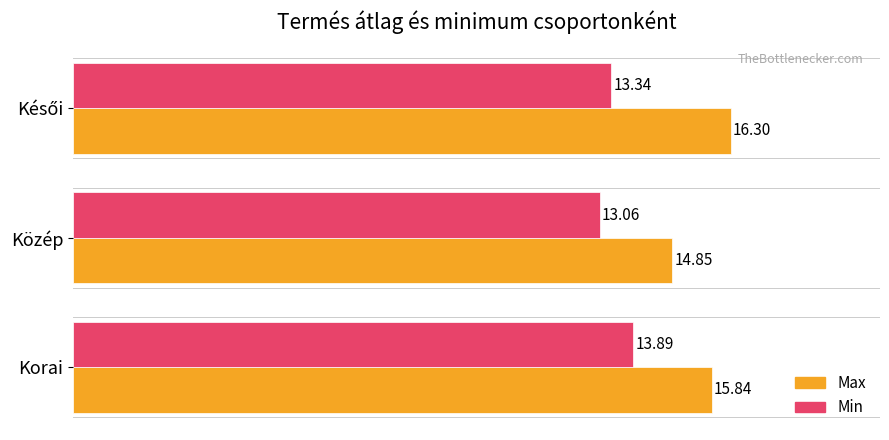

Which series has the largest range (max minus min)?

Max